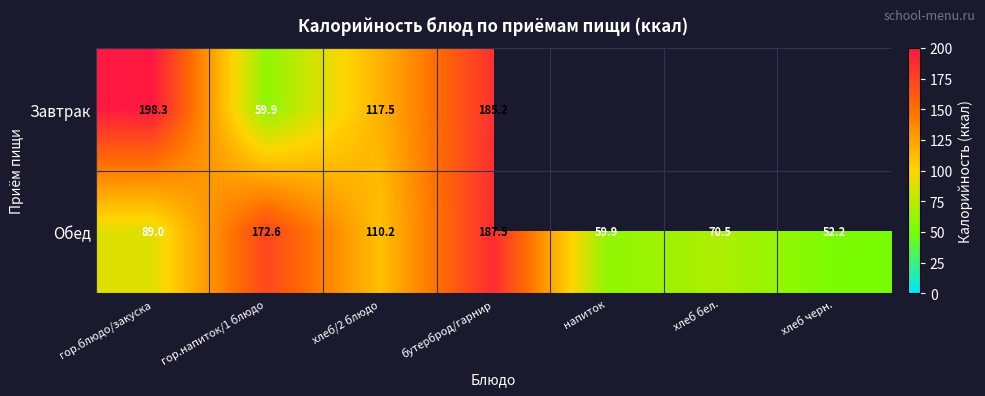

Is the value of Завтрак at гор.напиток/1 блюдо greater than the value of Обед at хлеб бел.?

No